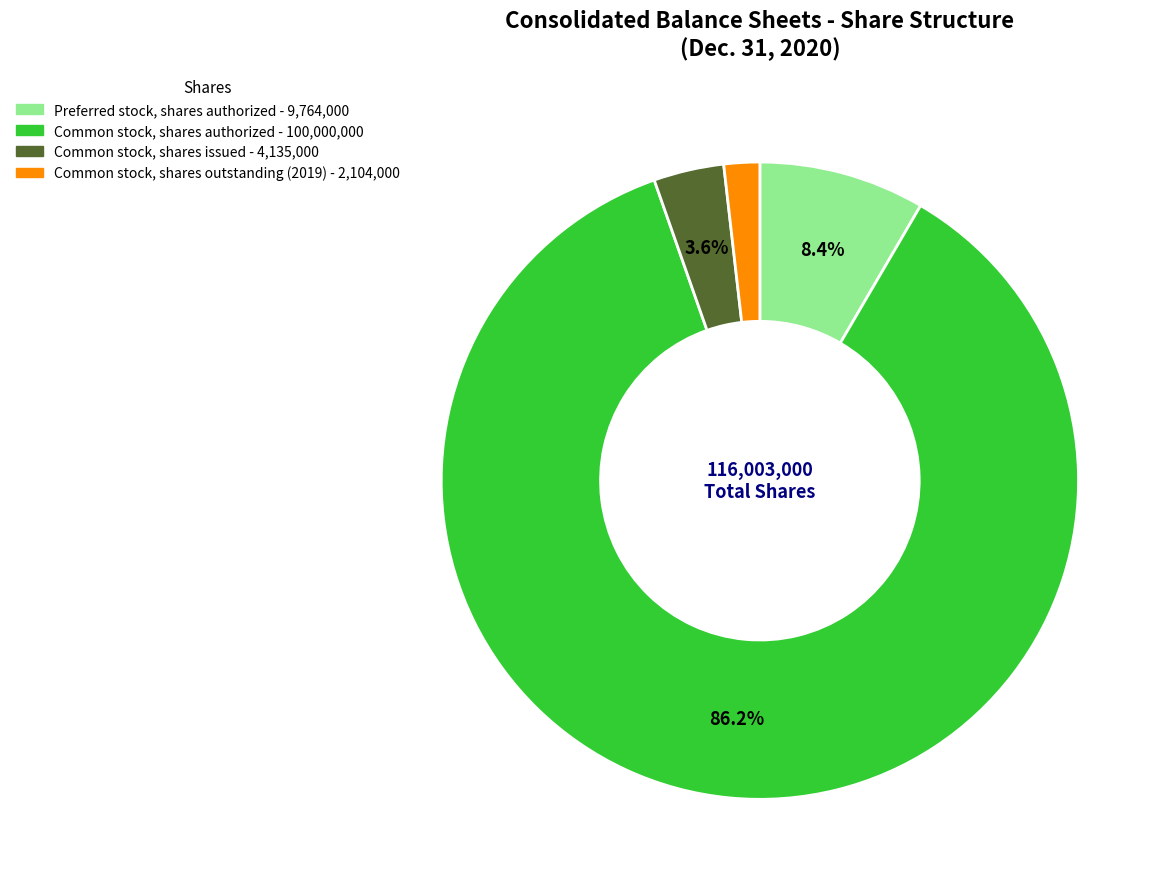

What is the ratio of the value at Common stock, shares outstanding (2019) to the value at Common stock, shares issued?

0.5